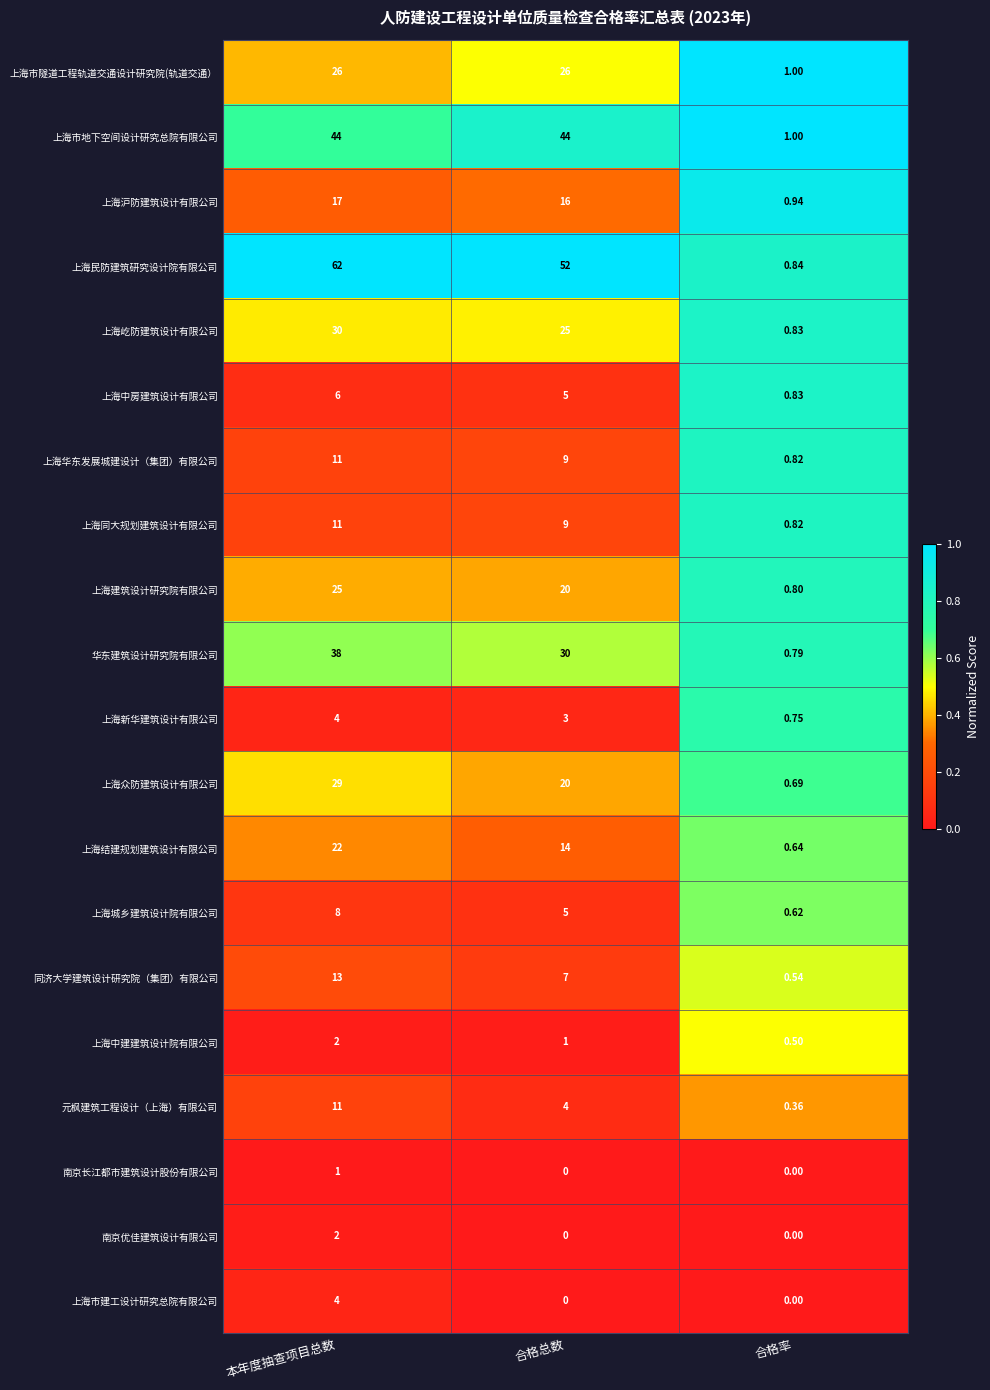

At which category is the sum across all series the highest?

本年度抽查项目总数